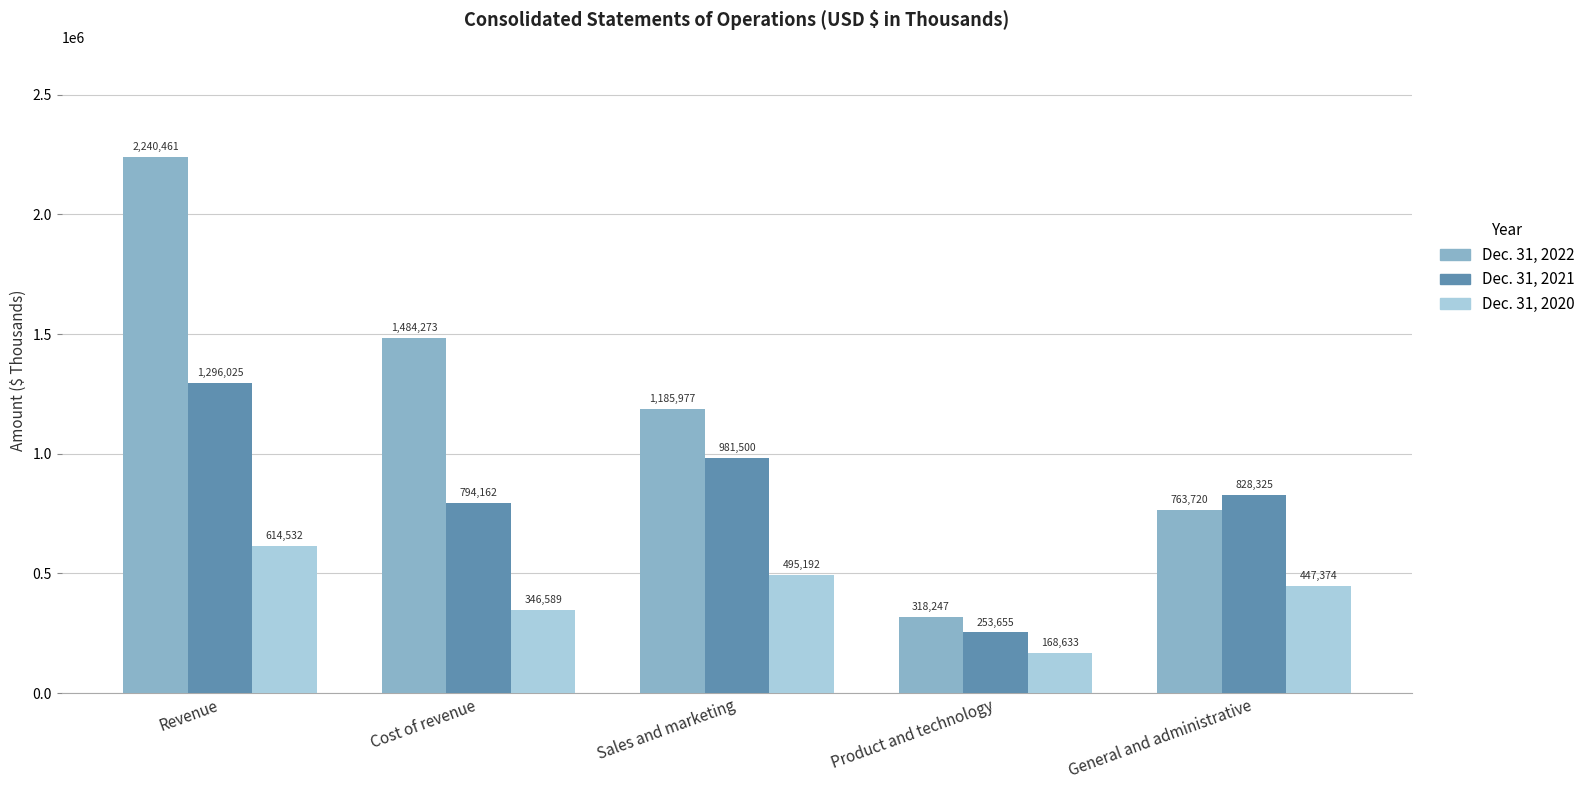

What is the sum of the Dec. 31, 2020 values at Sales and marketing and Product and technology?

663825